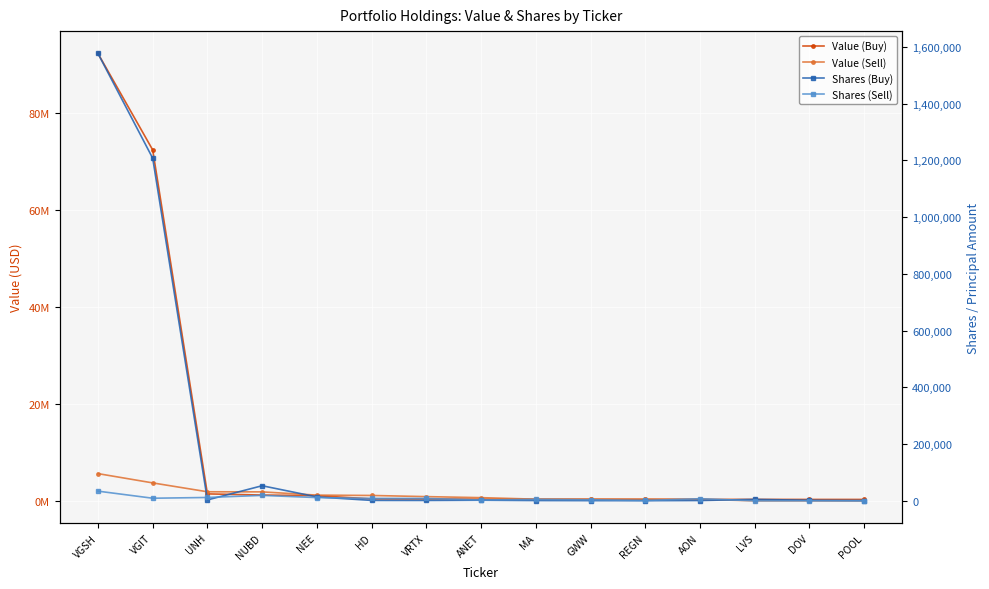

What is the label of the 15th point from the right?

VGSH